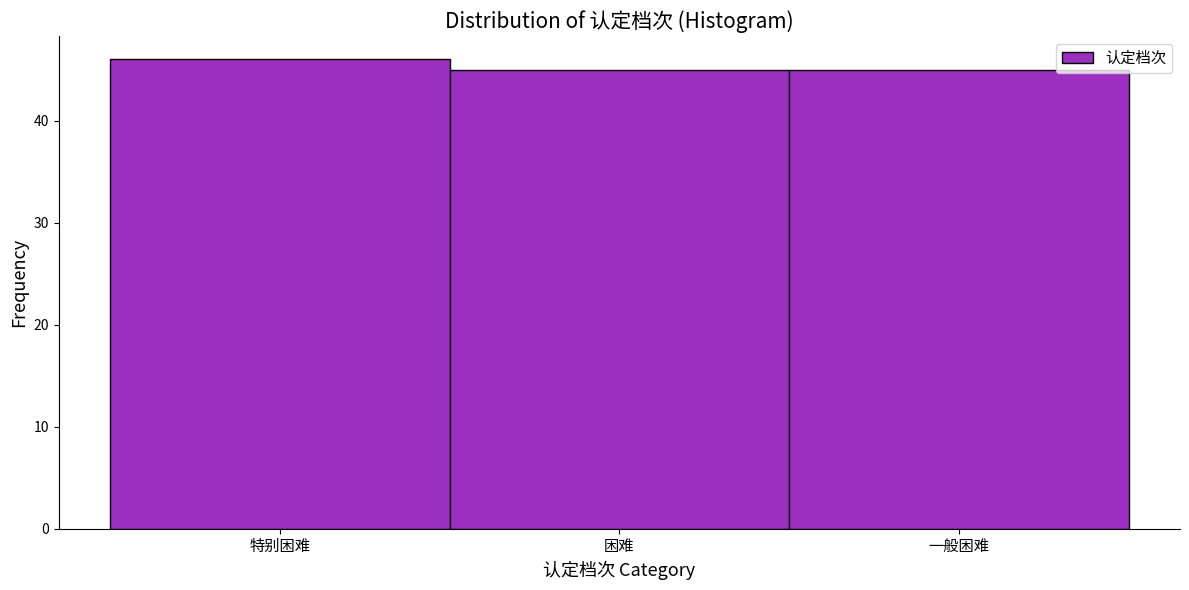

Reading right to left, what are all the values shown in this chart?

一般困难=45	困难=45	特别困难=46